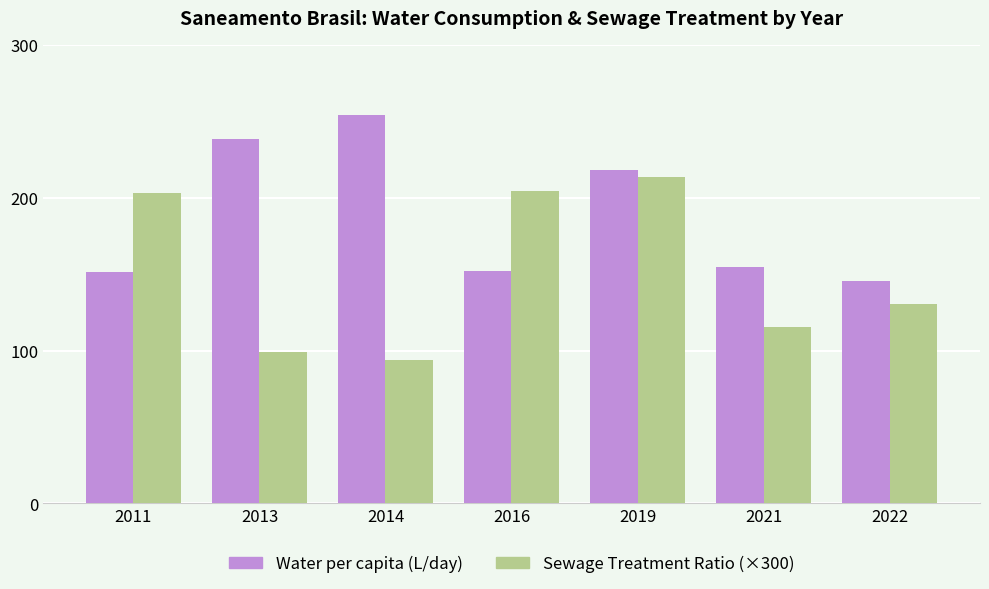

Rank the series by their maximum value, from lowest to highest.

Sewage Treatment Ratio (×300), Water per capita (L/day)